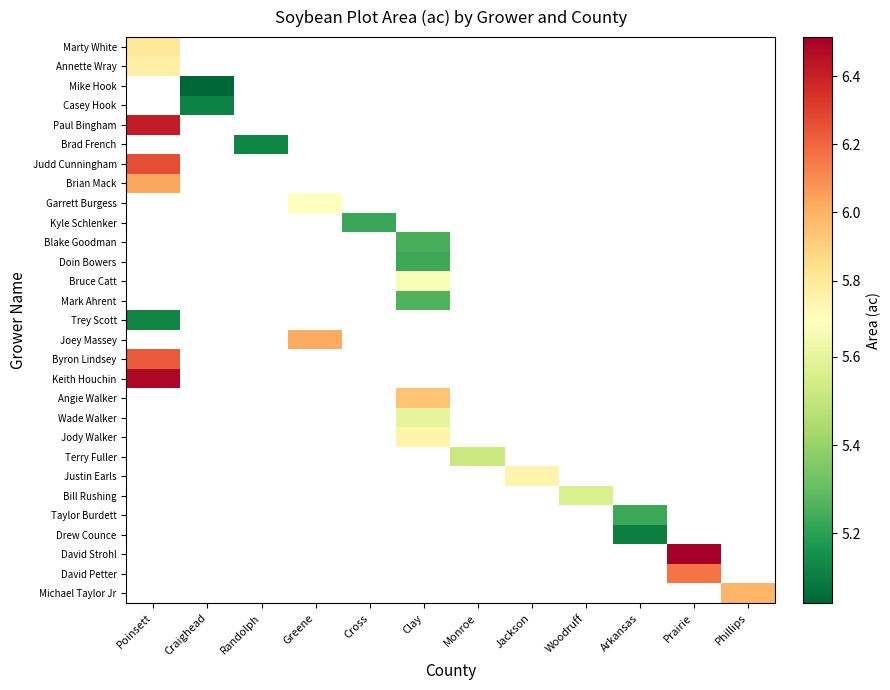

At which label does Garrett Burgess reach its peak?

Poinsett